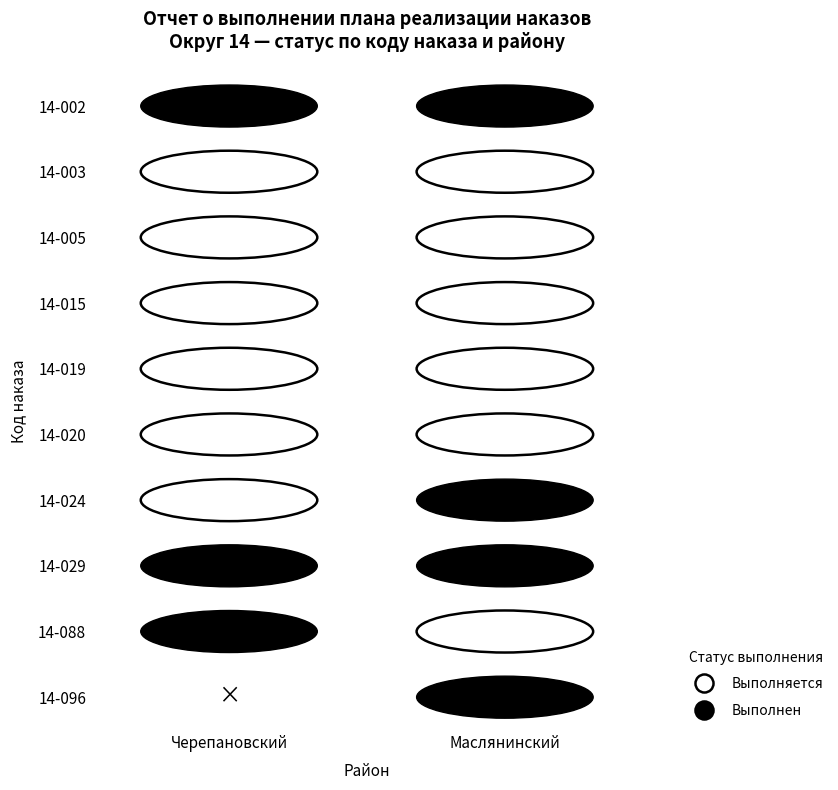

Is it true that Маслянинский equals 180589.2 at 14-020?

False